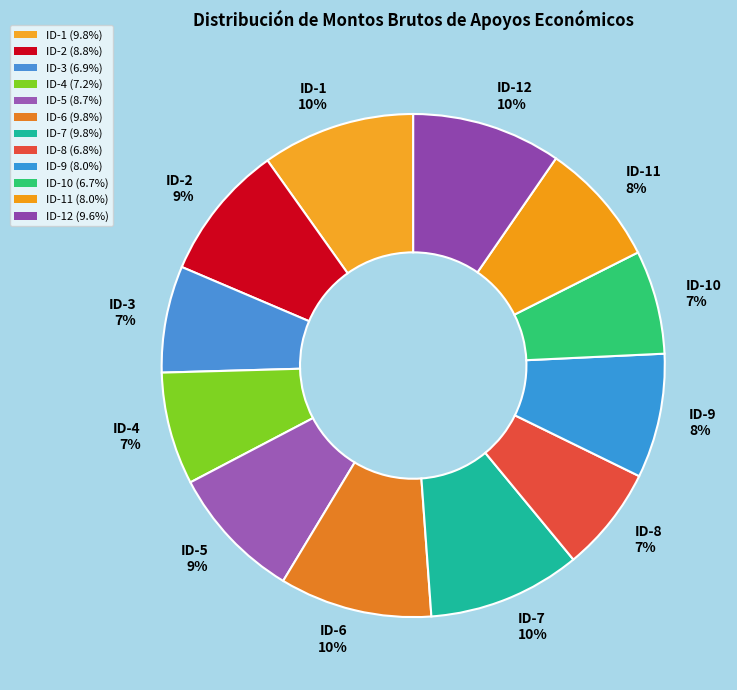

Is ID-8 the majority of the pie?

No